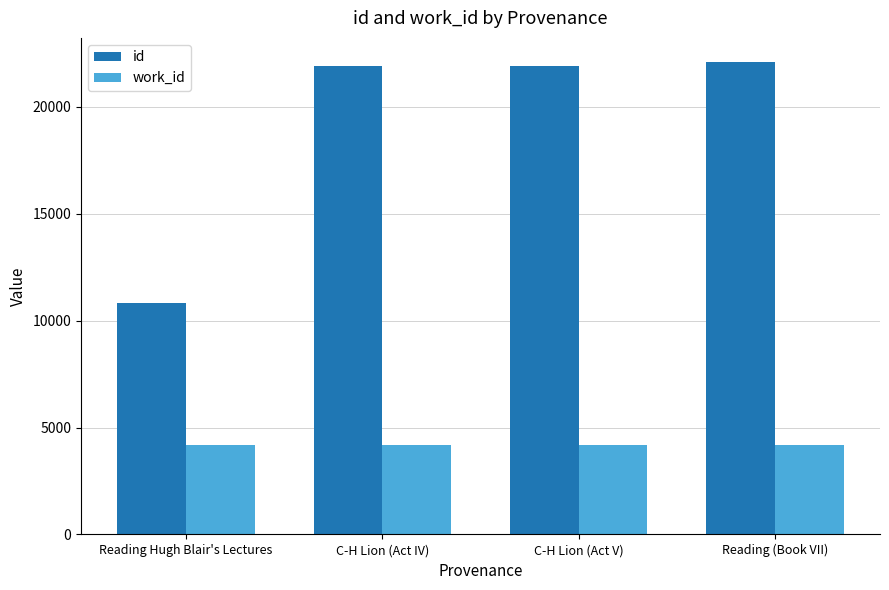

The id series shows 22110 at Reading (Book VII). True or false?

True